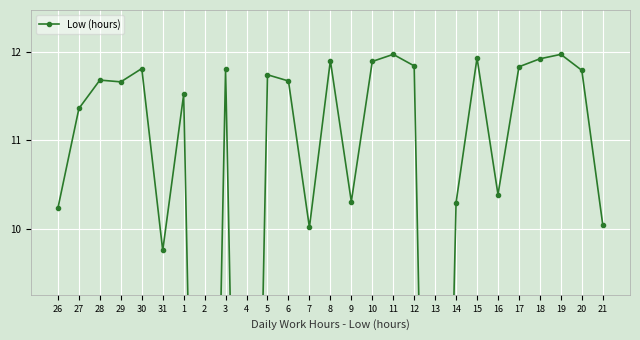

At which label does the data first exceed 11?

27